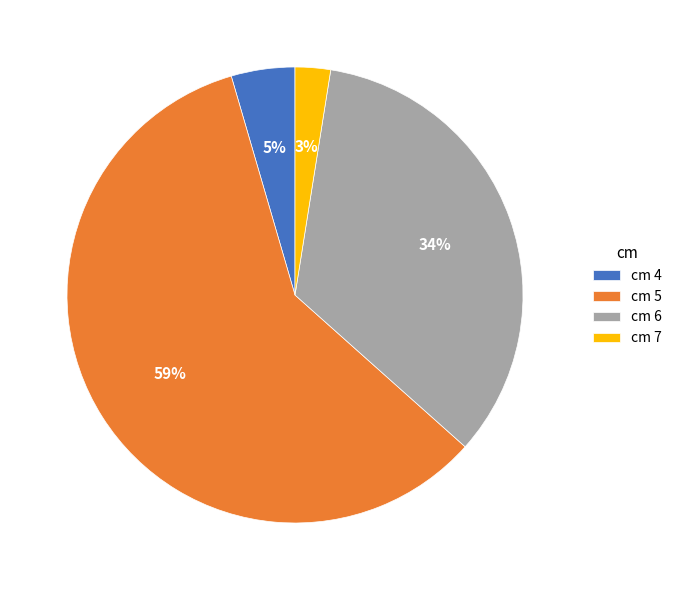

How many slices are in this pie chart?

4